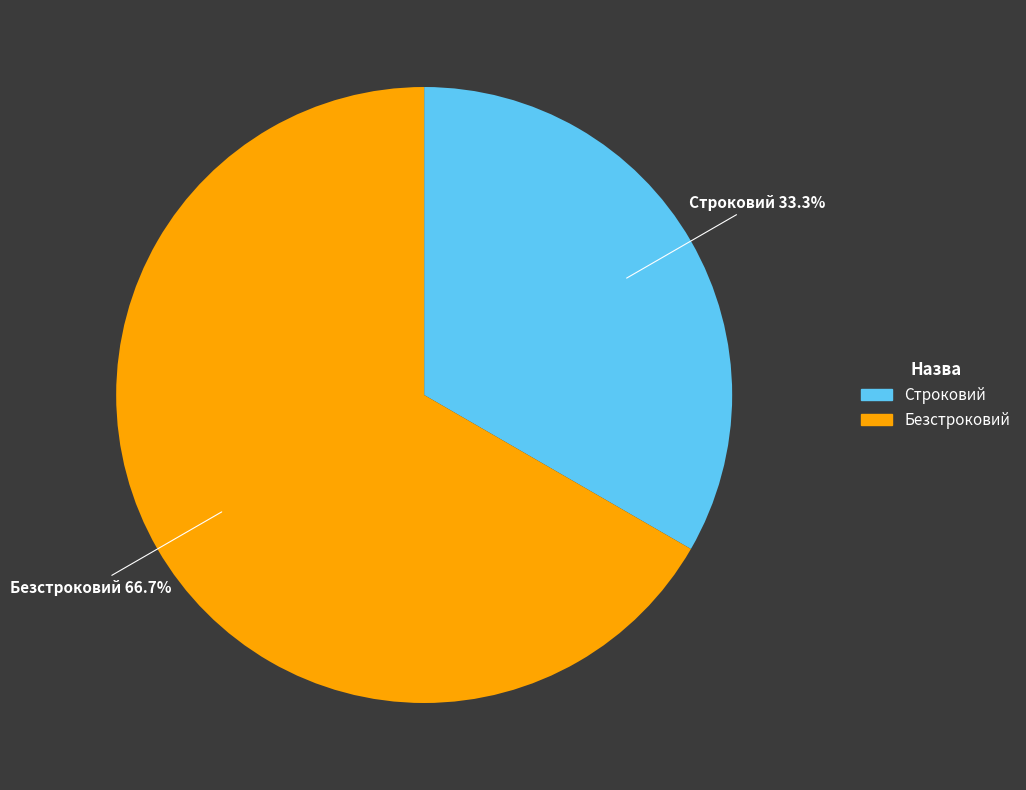

Which category accounts for the majority?

Безстроковий